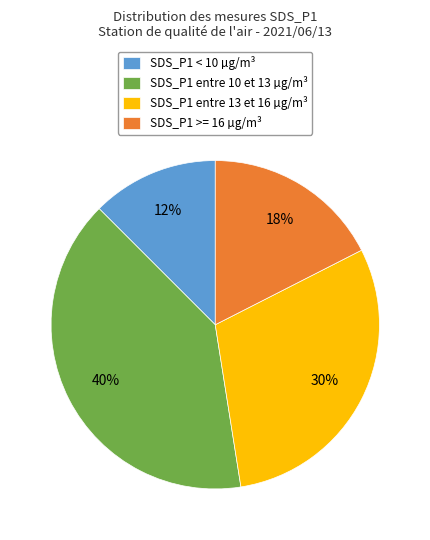

Do SDS_P1 >= 16 µg/m³ and SDS_P1 entre 10 et 13 µg/m³ together represent more than half of the pie?

Yes